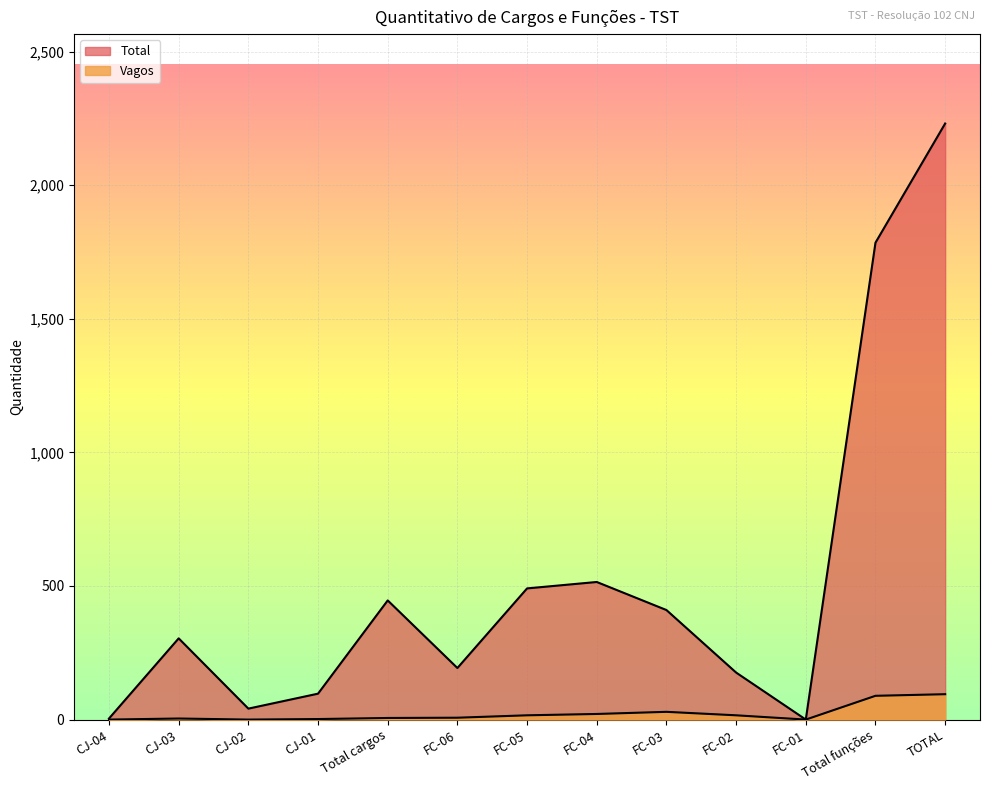

What is the difference between the second highest and second lowest values in the Vagos series?

89